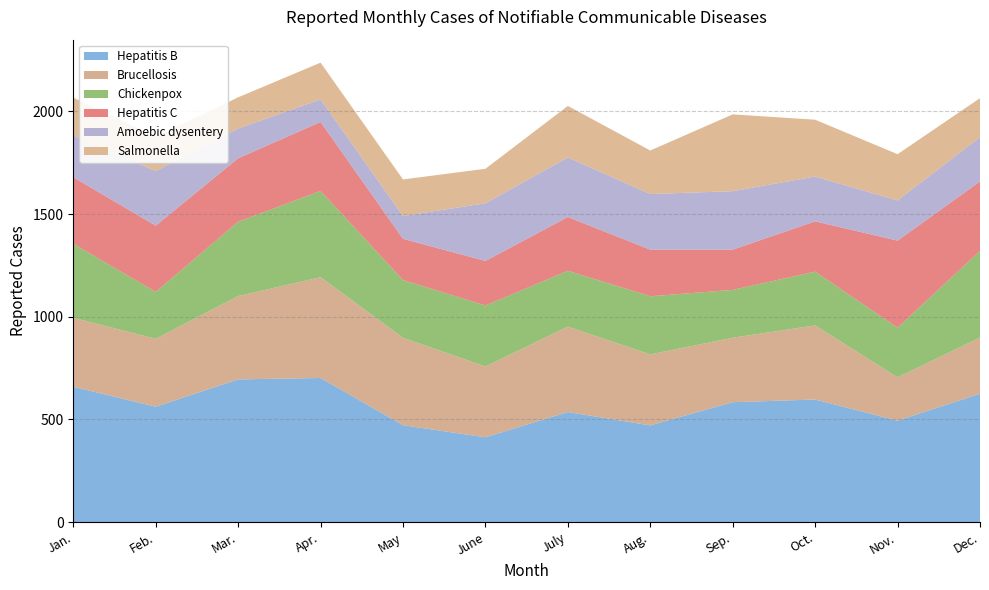

Reading right to left, extract all data points from this chart.

Hepatitis B: Dec.=625	Nov.=494	Oct.=597	Sep.=584	Aug.=471	July=536	June=413	May=472	Apr.=702	Mar.=695	Feb.=562	Jan.=659
Brucellosis: Dec.=274	Nov.=211	Oct.=361	Sep.=314	Aug.=346	July=416	June=345	May=426	Apr.=491	Mar.=406	Feb.=331	Jan.=336
Chickenpox: Dec.=422	Nov.=242	Oct.=262	Sep.=233	Aug.=283	July=272	June=297	May=281	Apr.=420	Mar.=362	Feb.=228	Jan.=361
Hepatitis C: Dec.=338	Nov.=424	Oct.=245	Sep.=196	Aug.=227	July=262	June=217	May=201	Apr.=336	Mar.=309	Feb.=323	Jan.=324
Amoebic dysentery: Dec.=216	Nov.=196	Oct.=218	Sep.=285	Aug.=271	July=290	June=281	May=111	Apr.=110	Mar.=145	Feb.=266	Jan.=203
Salmonella: Dec.=190	Nov.=225	Oct.=277	Sep.=374	Aug.=212	July=251	June=168	May=178	Apr.=179	Mar.=152	Feb.=166	Jan.=185